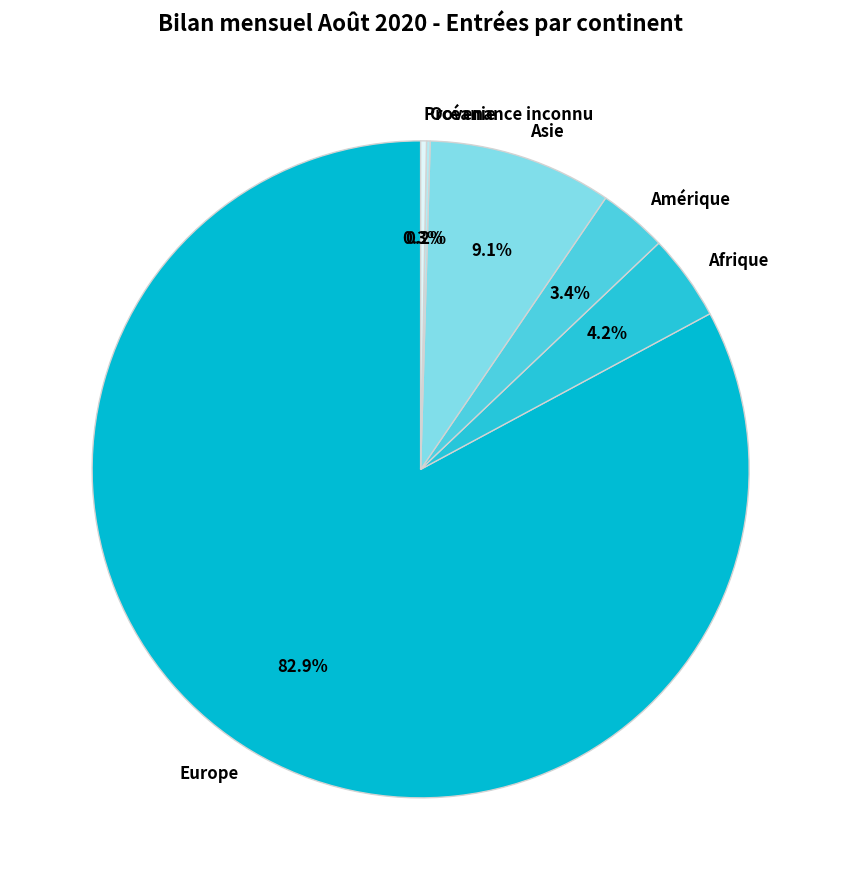

What is the largest slice in the pie chart?

Europe